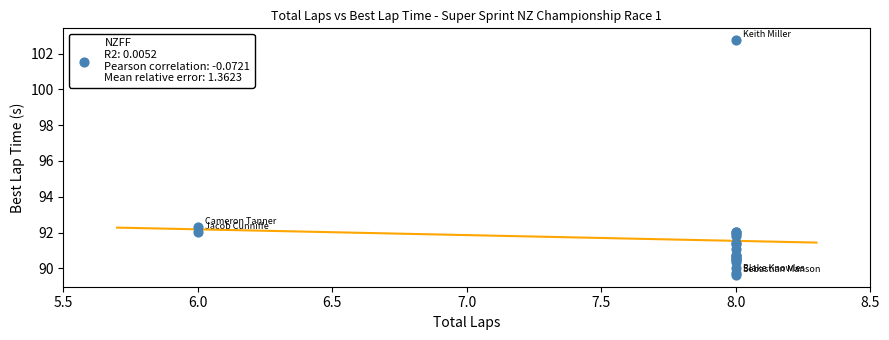

What Y value in the scatter plot is closest to 96?

92.3